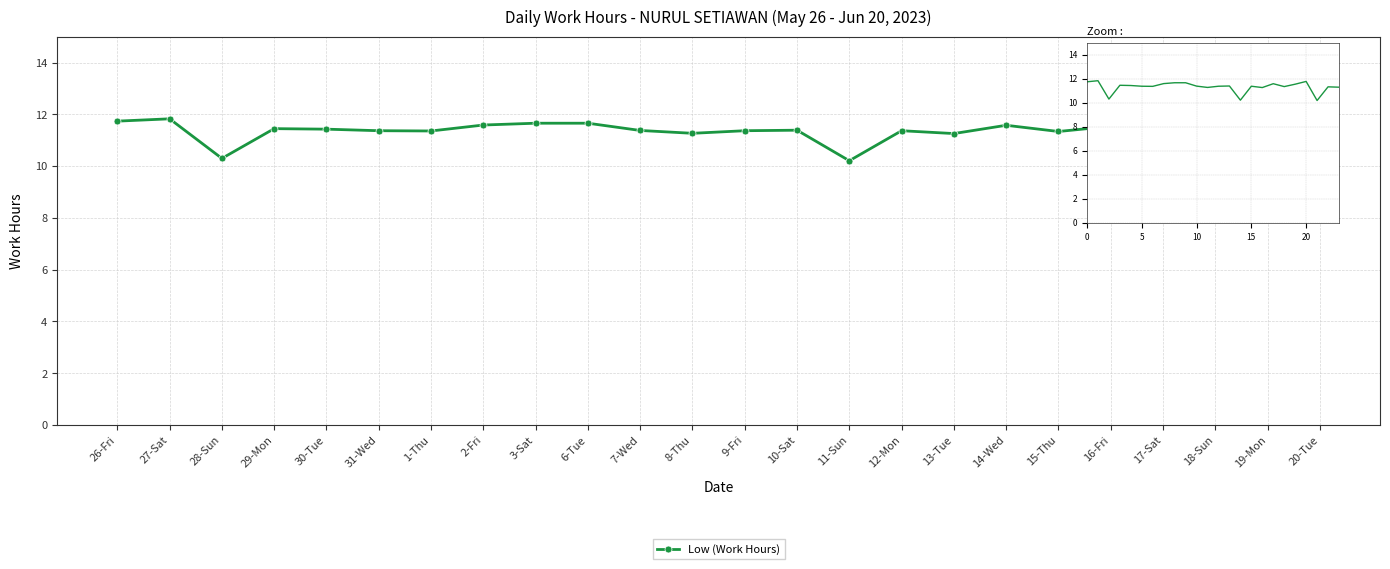

Does the chart have visible grid lines?

Yes